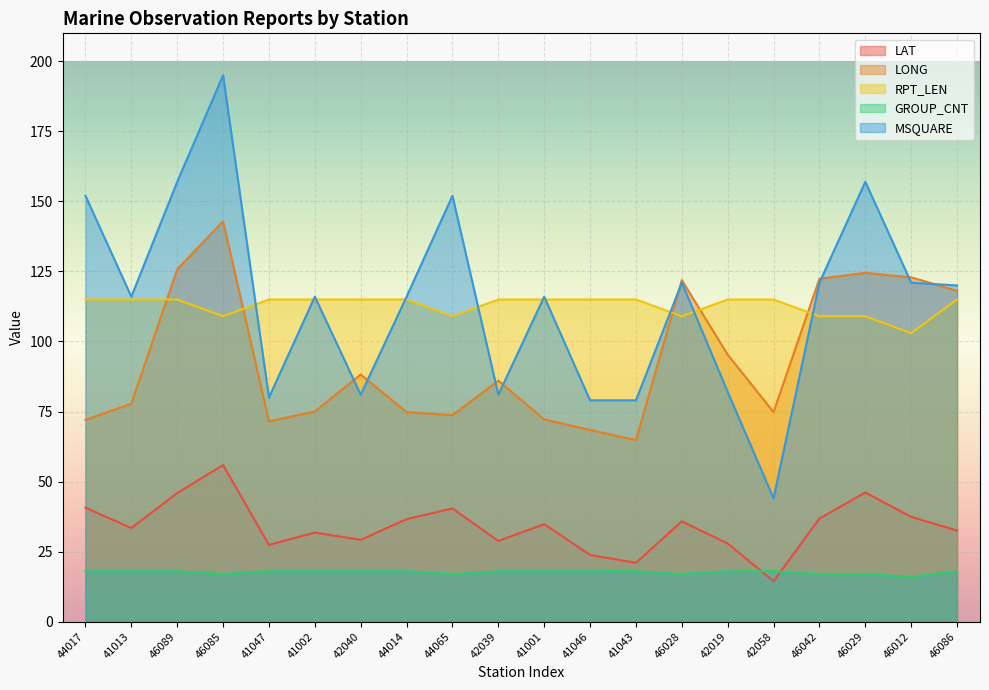

What is the minimum value shown in the chart?

14.4